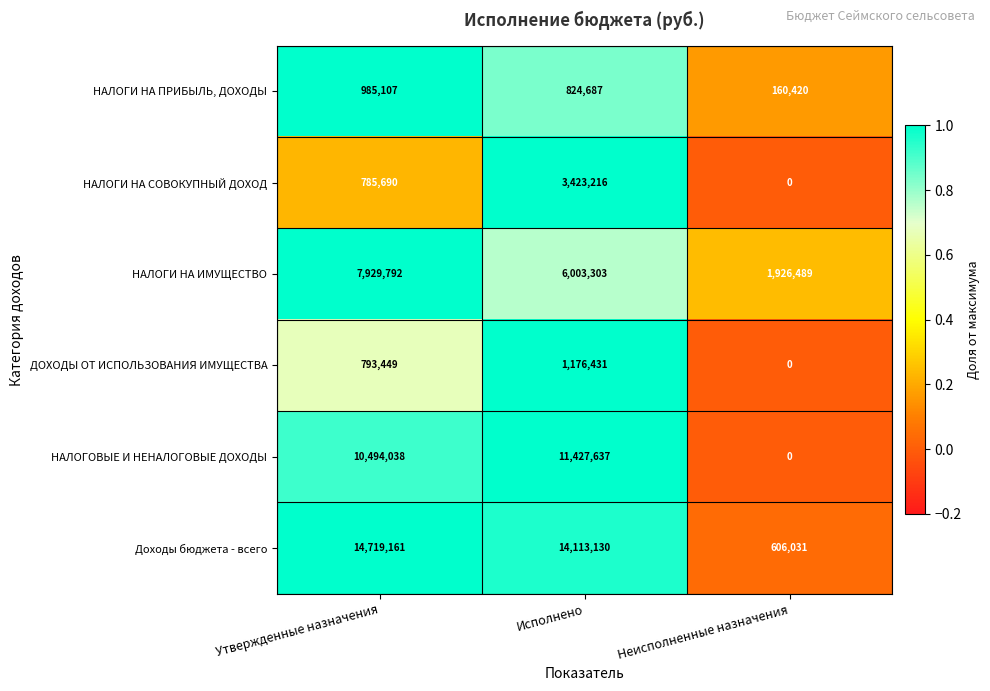

The value of НАЛОГИ НА ПРИБЫЛЬ, ДОХОДЫ at Исполнено is 404099. True or false?

False